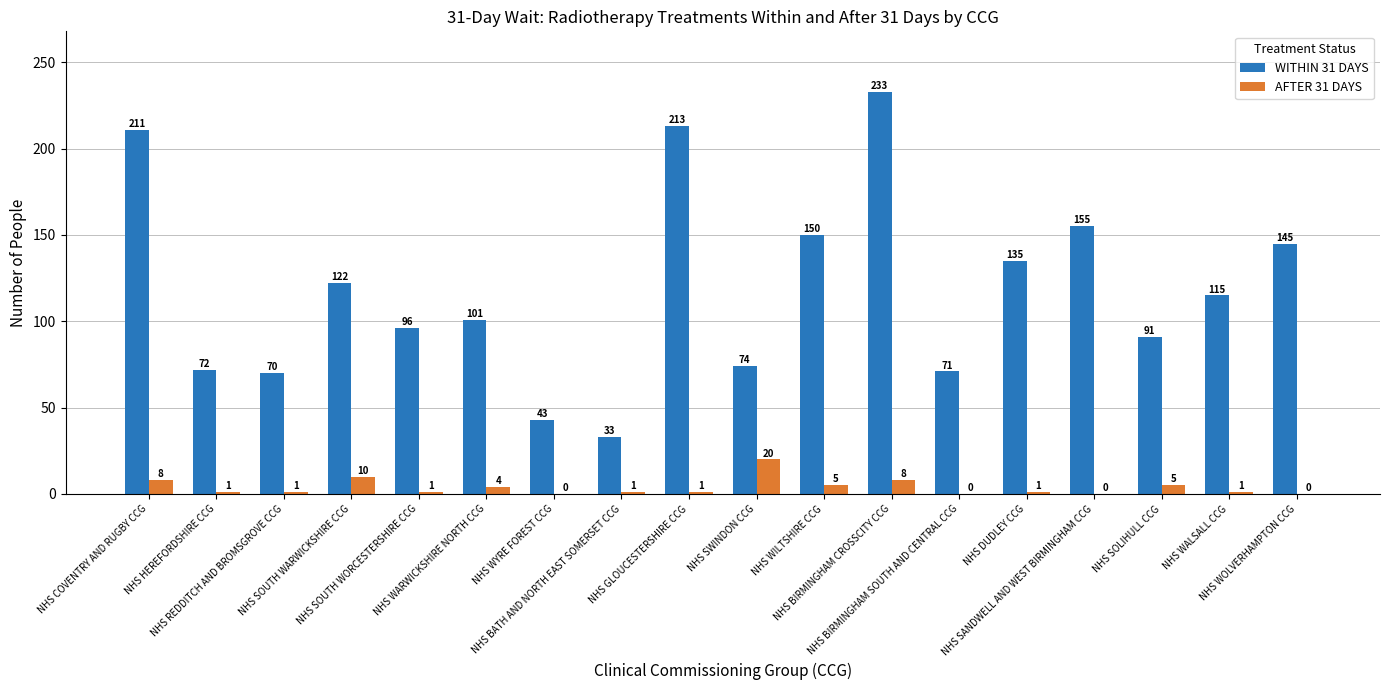

Which series has the largest total across all categories?

WITHIN 31 DAYS